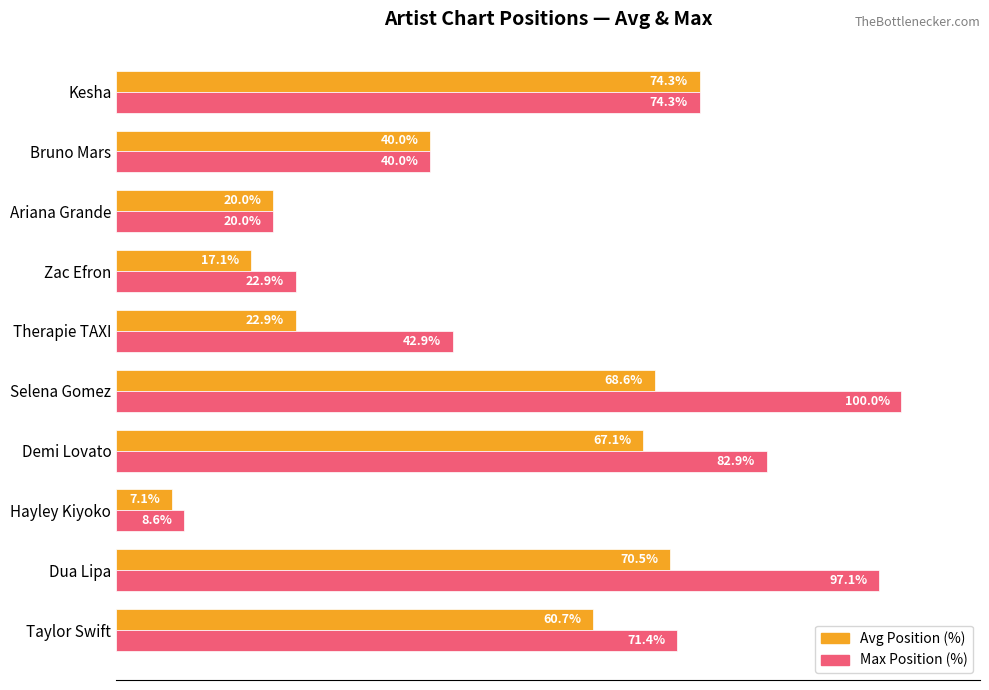

Which label corresponds to the smallest value in the chart?

Hayley Kiyoko